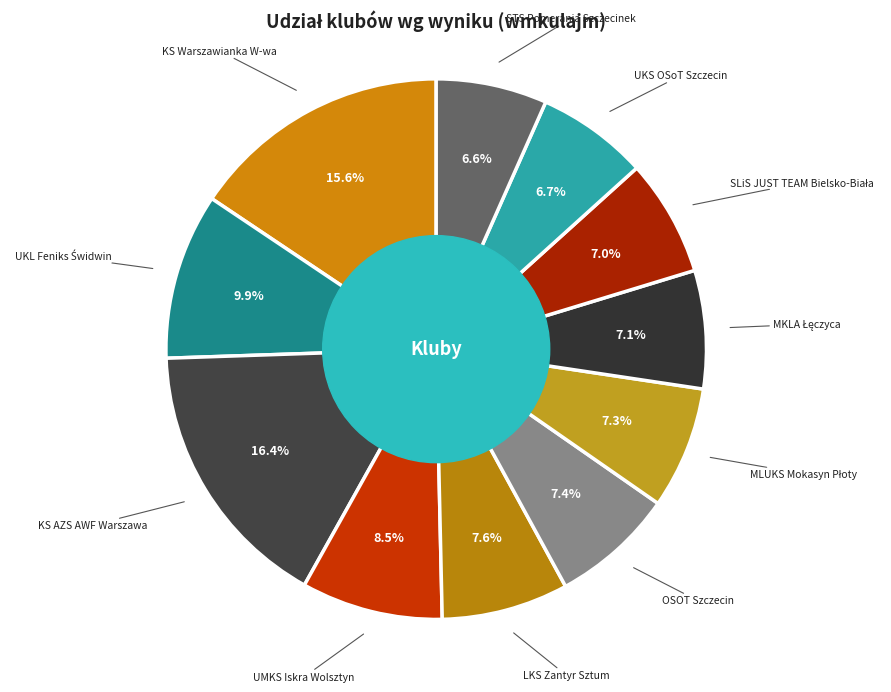

Does OSOT Szczecin represent more than half of the total?

No